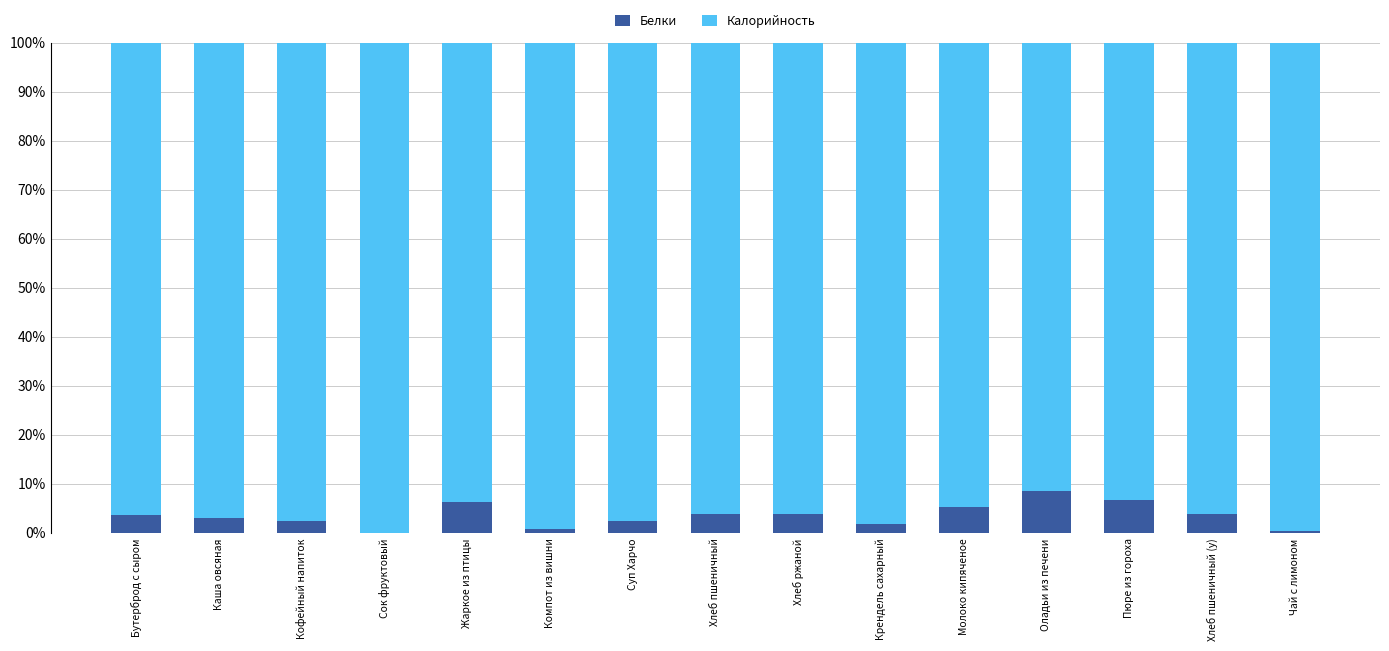

What is the maximum value for Белки?

8.6